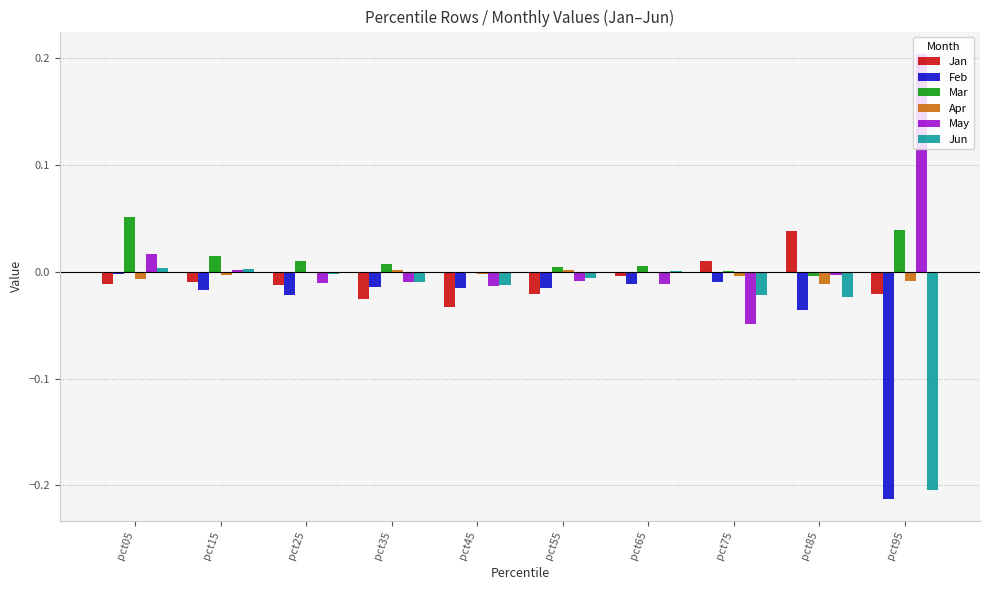

What are all the series names shown in the legend?

Jan, Feb, Mar, Apr, May, Jun